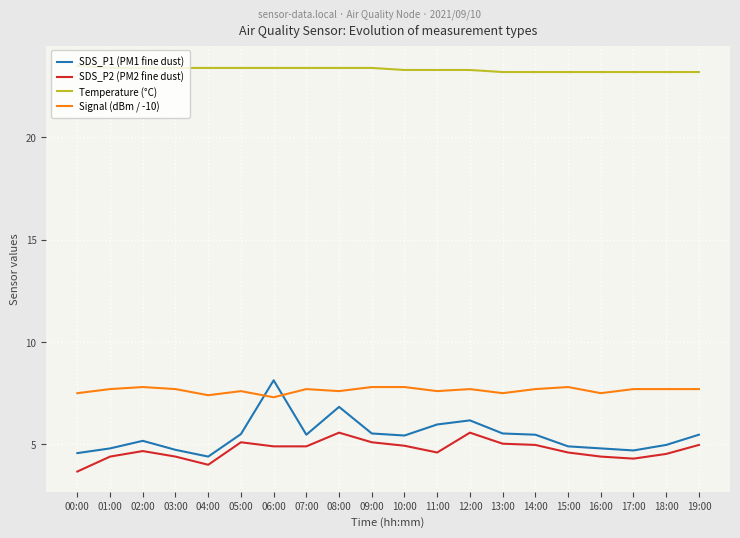

What is the smallest value displayed?

3.7